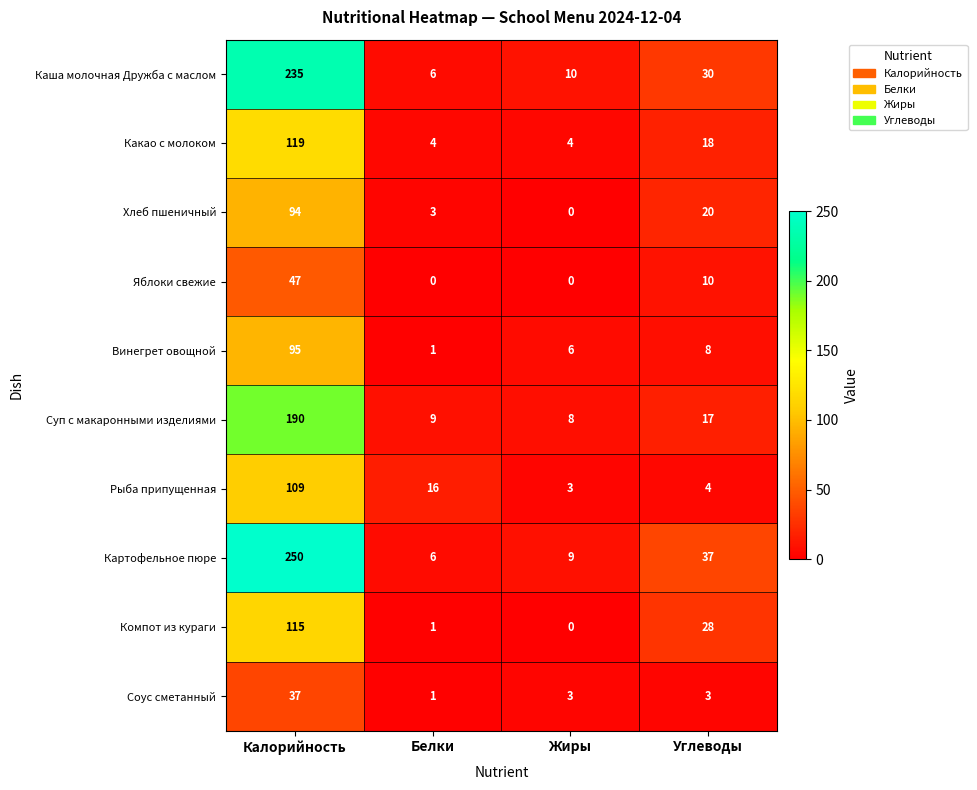

Rank the series at Калорийность from lowest to highest value.

Соус сметанный, Яблоки свежие, Хлеб пшеничный, Винегрет овощной, Рыба припущенная, Компот из кураги, Какао с молоком, Суп с макаронными изделиями, Каша молочная Дружба с маслом, Картофельное пюре